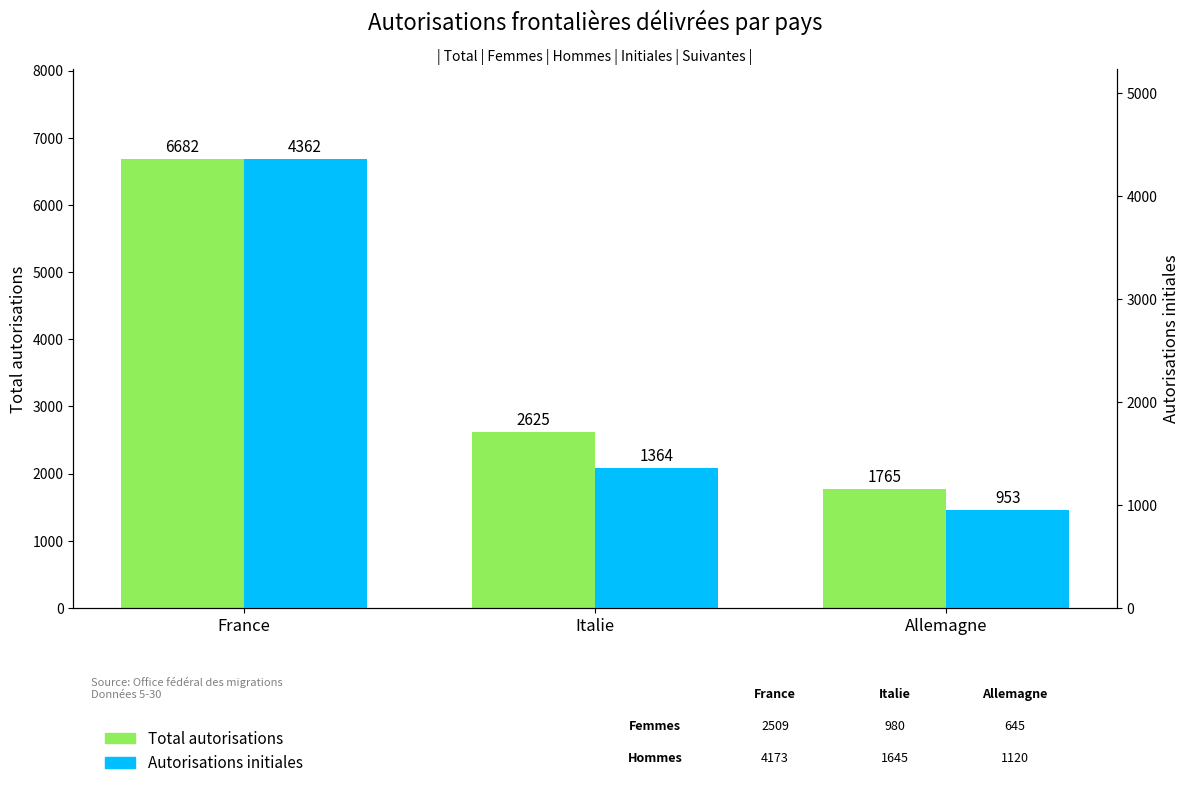

Count the Autorisations initiales values in the range 953 to 4362.

3